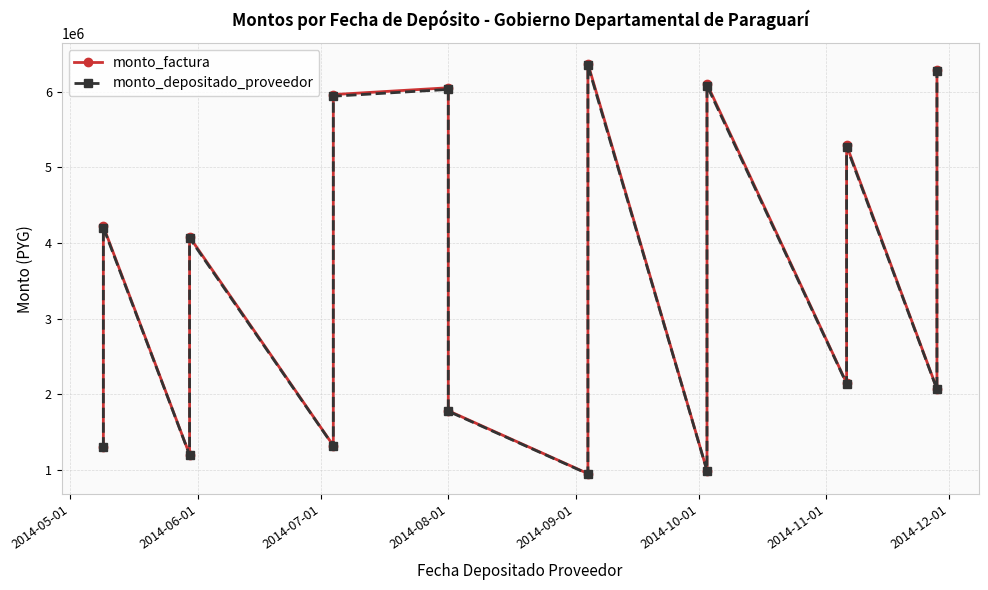

True or false: monto_depositado_proveedor has more than 1 points higher than both neighbors.

True